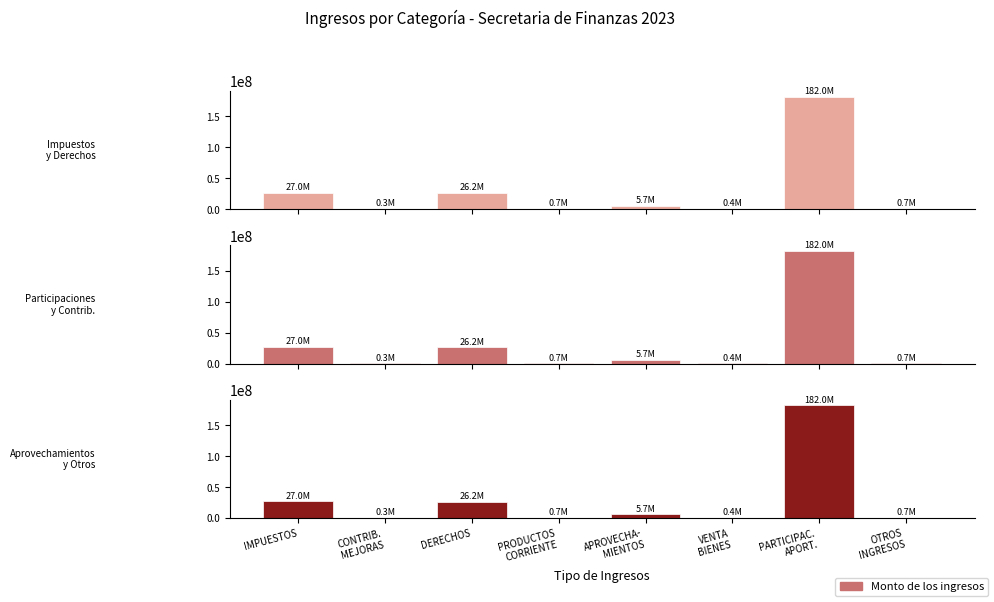

Reading left to right, extract all data points from this chart.

IMPUESTOS=26978136.5	CONTRIB.
MEJORAS=340000.0	DERECHOS=26216981.3	PRODUCTOS
CORRIENTE=650846.3	APROVECHA-
MIENTOS=5733821.9	VENTA
BIENES=363989.5	PARTICIPAC.
APORT.=181997022.1	OTROS
INGRESOS=668248.9